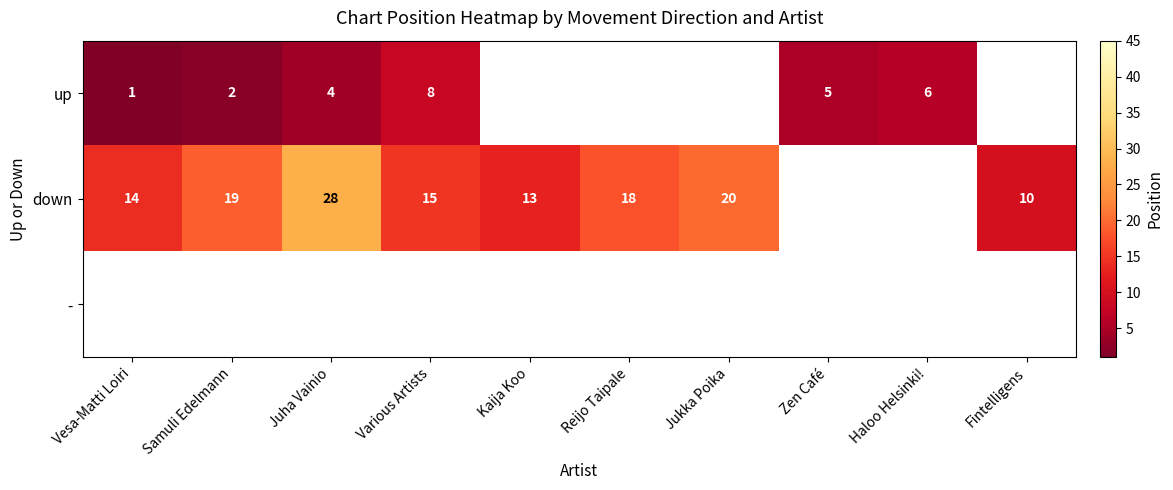

The value of up at Samuli Edelmann is 1. True or false?

False